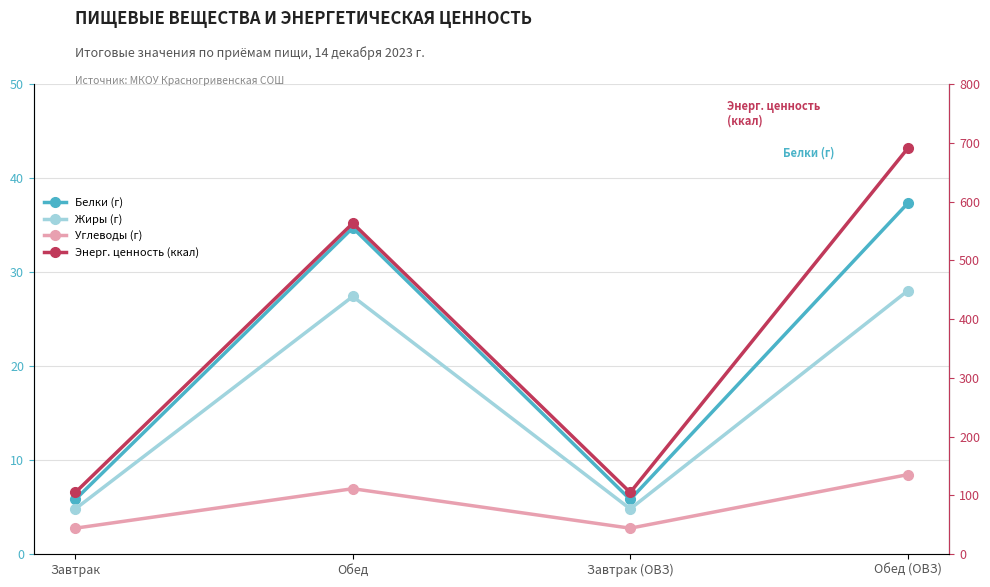

Which series has the largest total across all categories?

Энерг. ценность (ккал)